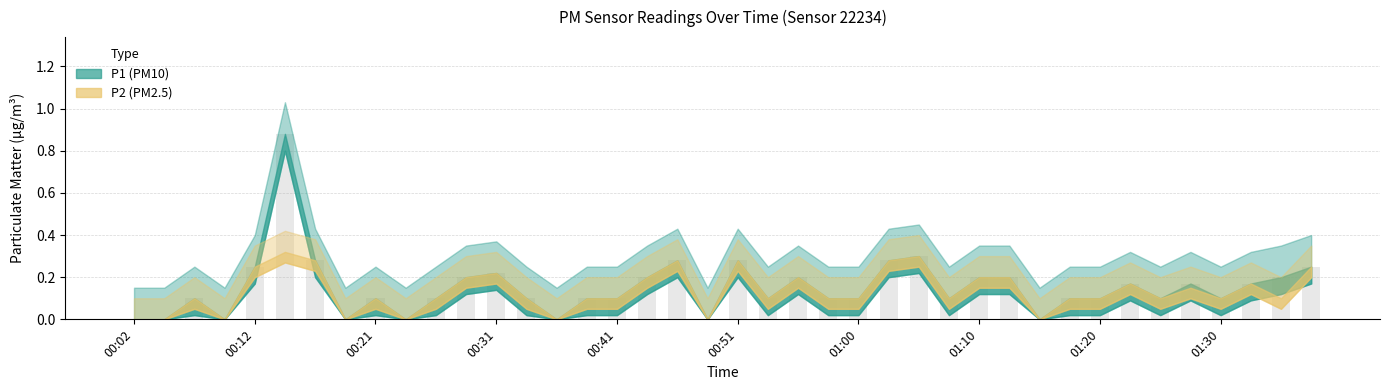

How many data points does each series have?

40